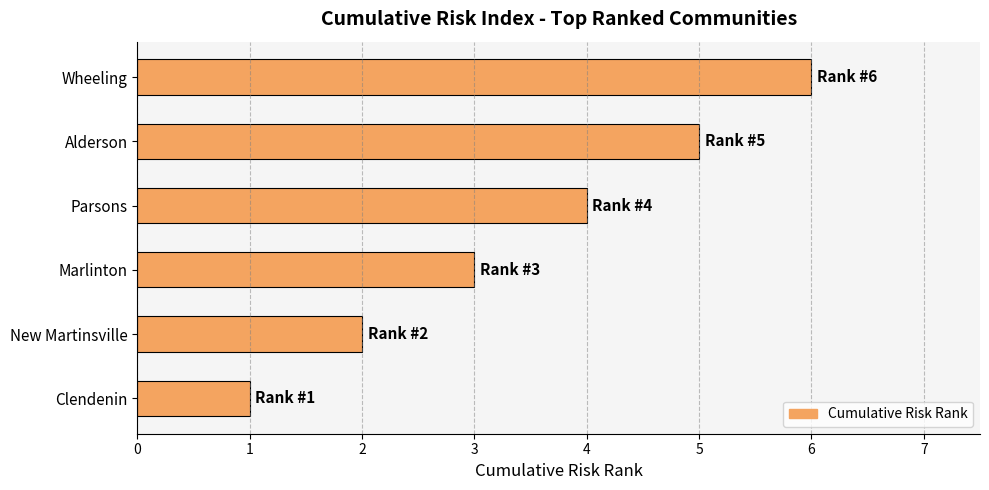

What is the change in value from Marlinton to Alderson?

+2